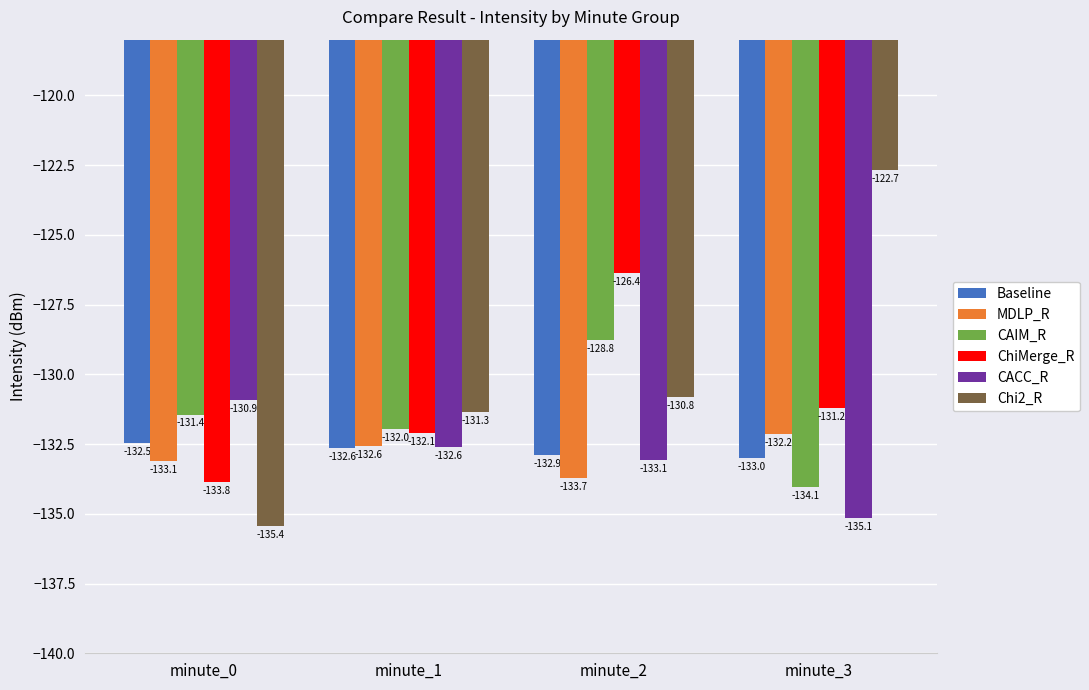

Which series has the largest range (max minus min)?

Chi2_R